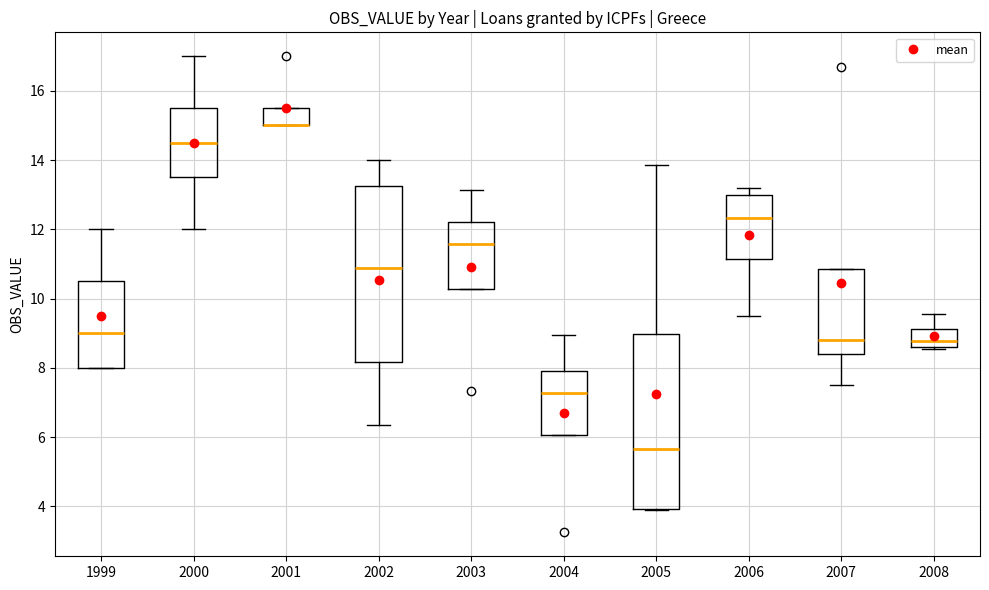

Reading left to right, read every box against the y-axis: the position of its median line, the range the box covers, and the ends of its whiskers. The values are not printed on the chart, so give them approximately, as read against the axis.

1999: median 9.0, box 8.0 to 10.6, whiskers 8.0 to 12.0
2000: median 14.6, box 13.6 to 15.6, whiskers 12.0 to 17.0
2001: median 15.0 (drawn on the box's lower edge), box 15.0 to 15.6, whiskers 15.0 to 15.6
2002: median 10.8, box 8.2 to 13.2, whiskers 6.4 to 14.0
2003: median 11.6, box 10.2 to 12.2, whiskers 10.2 to 13.2
2004: median 7.2, box 6.0 to 8.0, whiskers 6.0 to 9.0
2005: median 5.6, box 4.0 to 9.0, whiskers 3.8 to 13.8
2006: median 12.4, box 11.2 to 13.0, whiskers 9.6 to 13.2
2007: median 8.8, box 8.4 to 10.8, whiskers 7.6 to 10.8
2008: median 8.8, box 8.6 to 9.2, whiskers 8.6 to 9.6